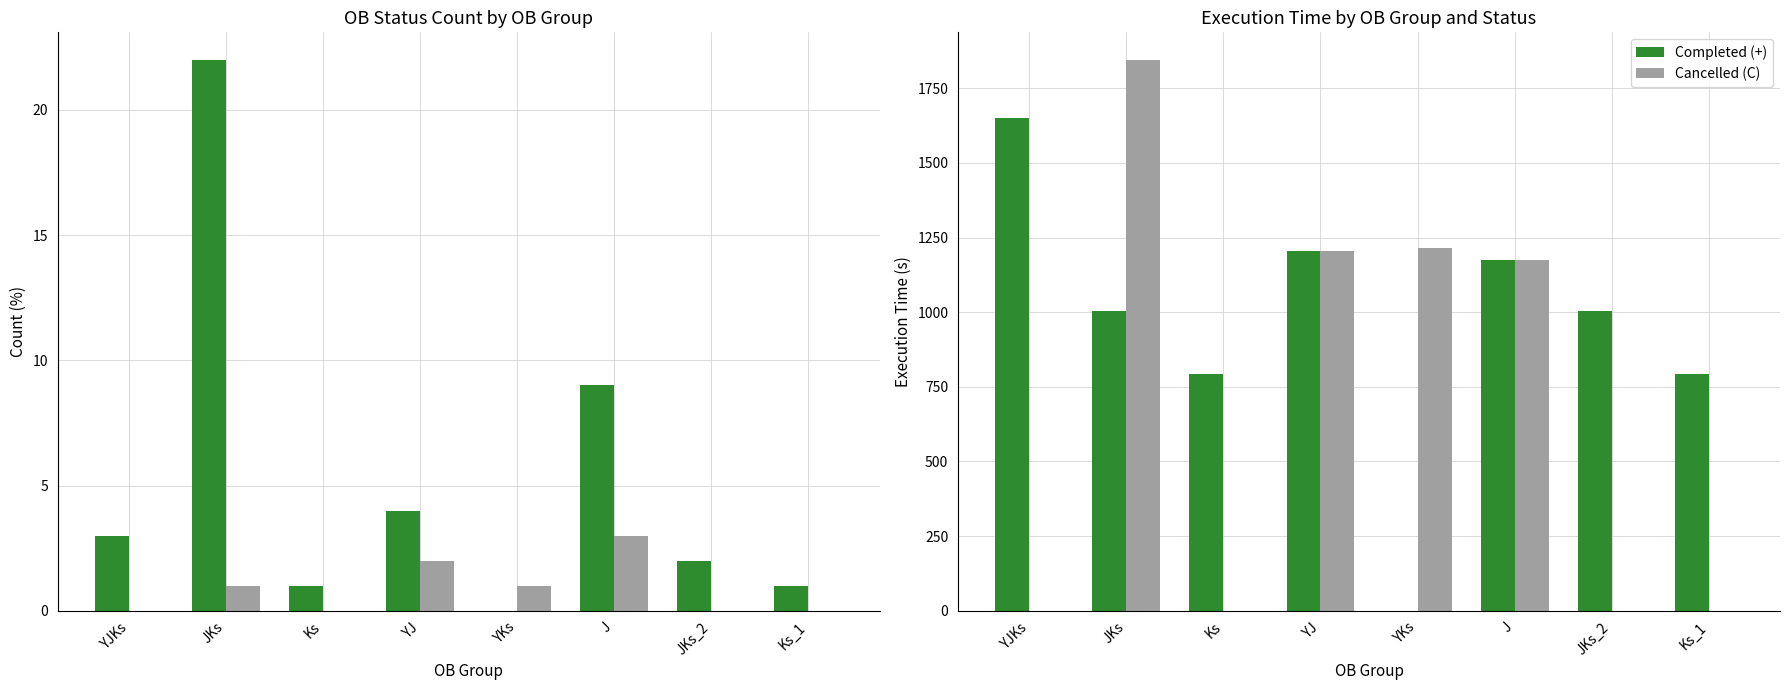

What position from the right is Ks?

6